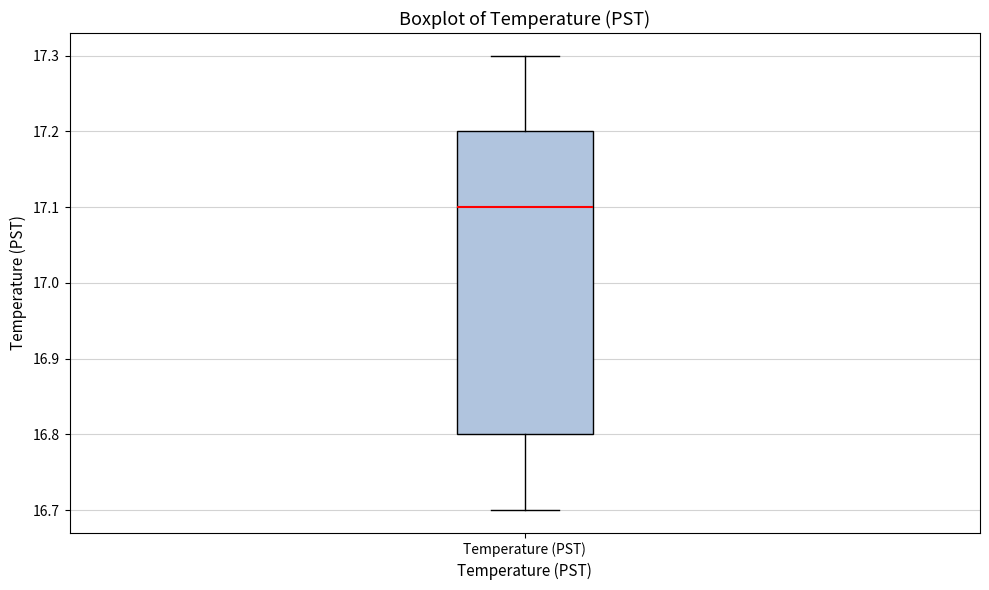

Transcribe this box plot: give where the median line is, the range the box spans, and where the two whiskers end, as read against the y-axis. The values are not printed on the chart, so give them approximately, as read against the axis.

median 17.1, box 16.8 to 17.2, whiskers 16.7 to 17.3